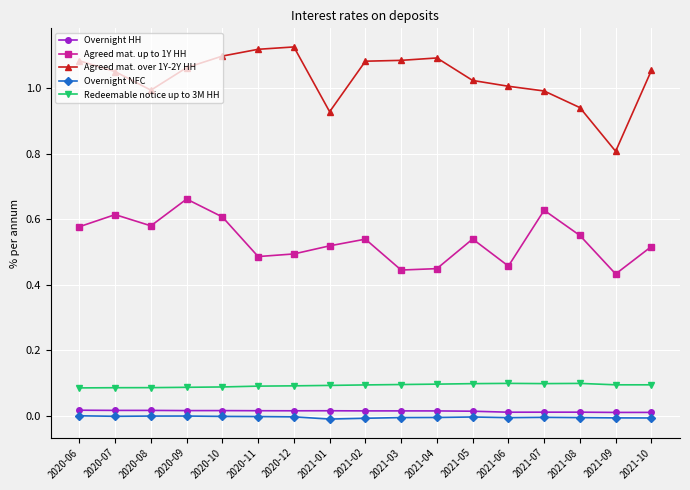

Is the value of Agreed mat. over 1Y-2Y HH at 2020-09 greater than the value of Overnight HH at 2021-04?

Yes